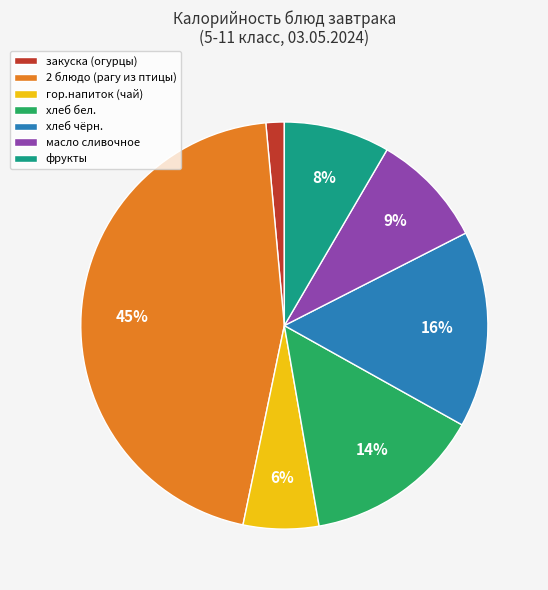

Between гор.напиток (чай) and закуска (огурцы), which is larger?

гор.напиток (чай)